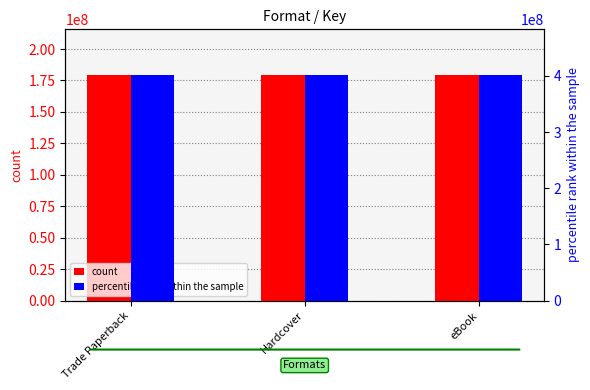

The count series shows 66571507 at Trade Paperback. True or false?

False